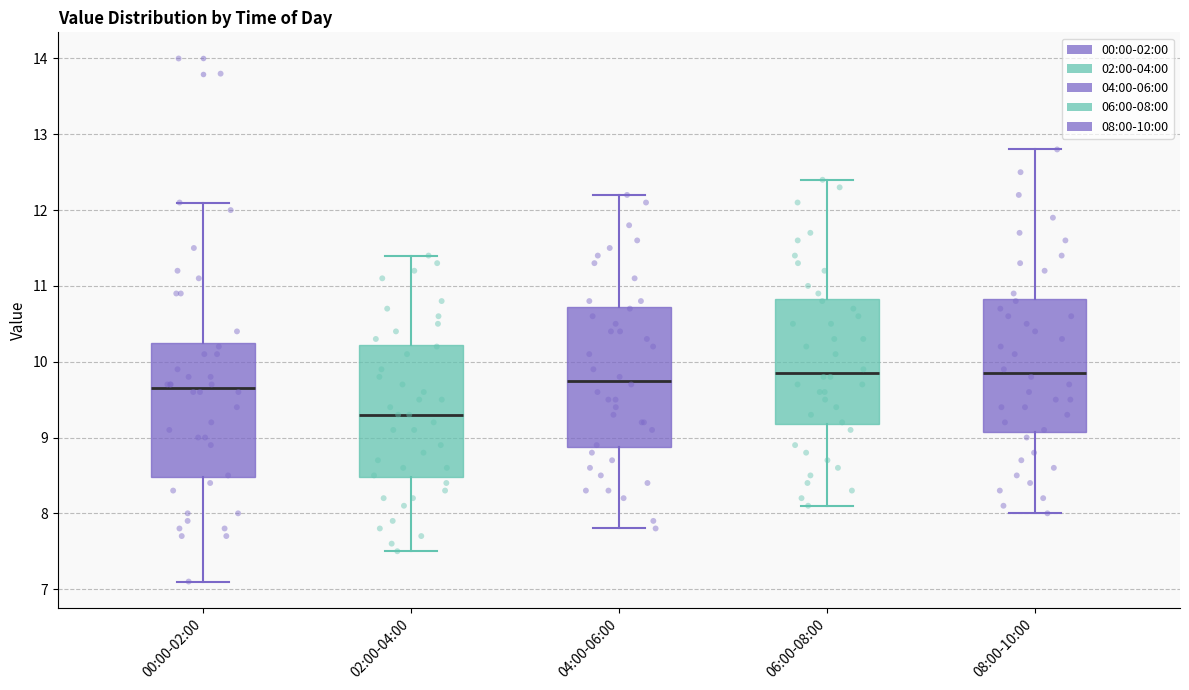

Where does the median line of the box for 06:00-08:00 sit on the y-axis? The values are not printed on the chart, so give them approximately, as read against the axis.

9.9